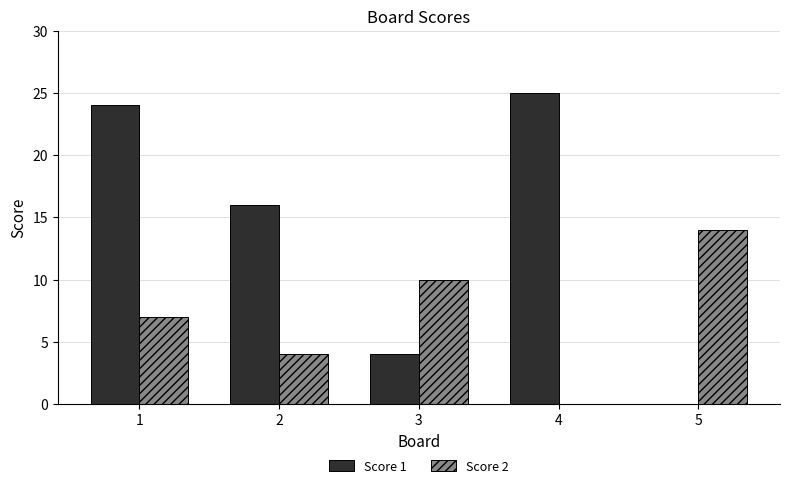

Which series has the largest total across all categories?

Score 1